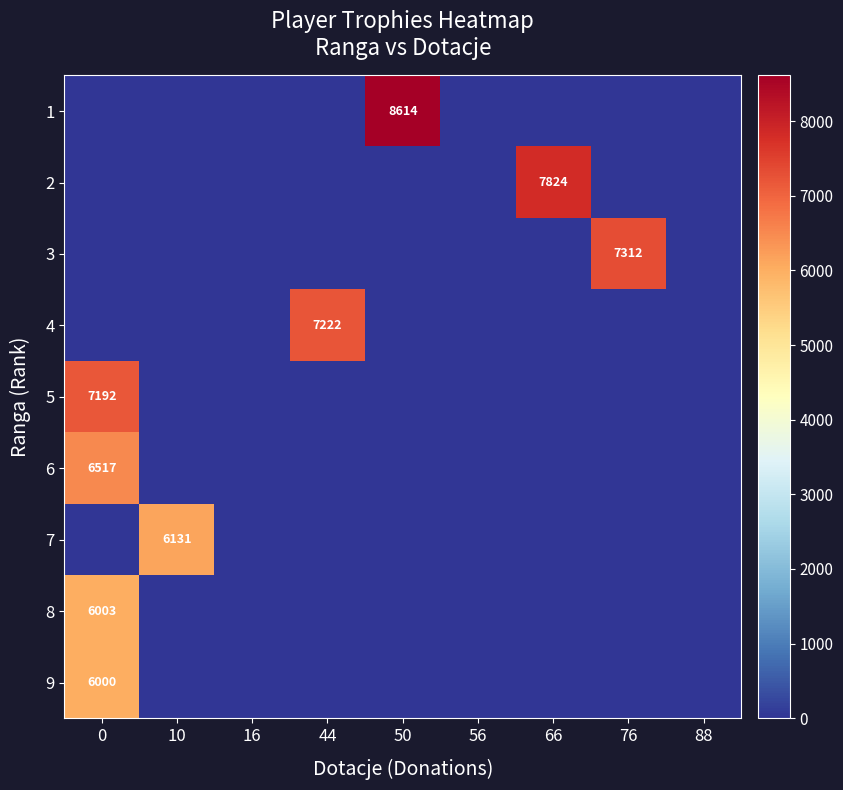

What is the greatest value displayed?

8614